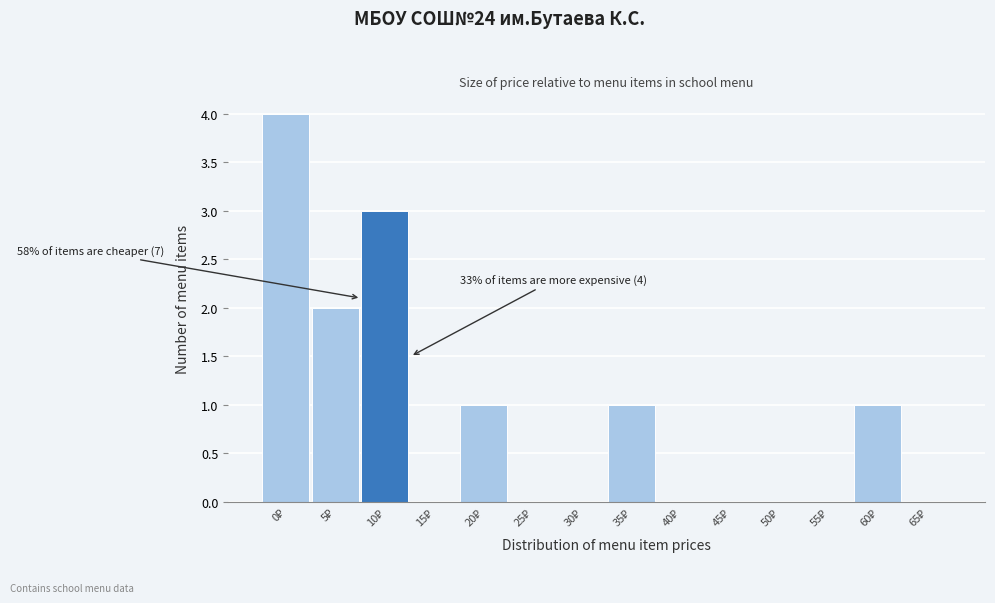

What is the sum of all values?

12